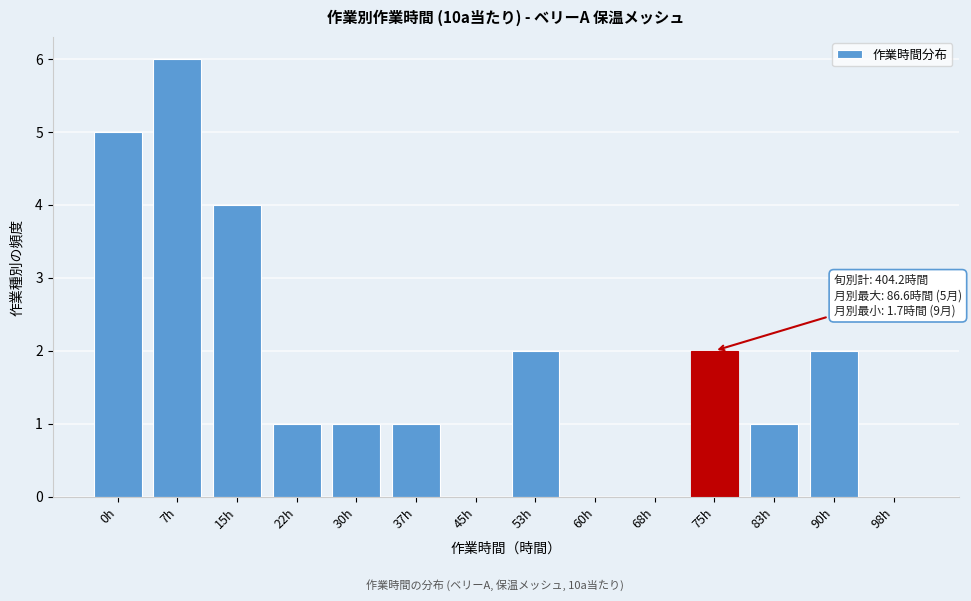

Reading right to left, transcribe all the data shown in this chart.

98h=0	90h=2	83h=1	75h=2	68h=0	60h=0	53h=2	45h=0	37h=1	30h=1	22h=1	15h=4	7h=6	0h=5